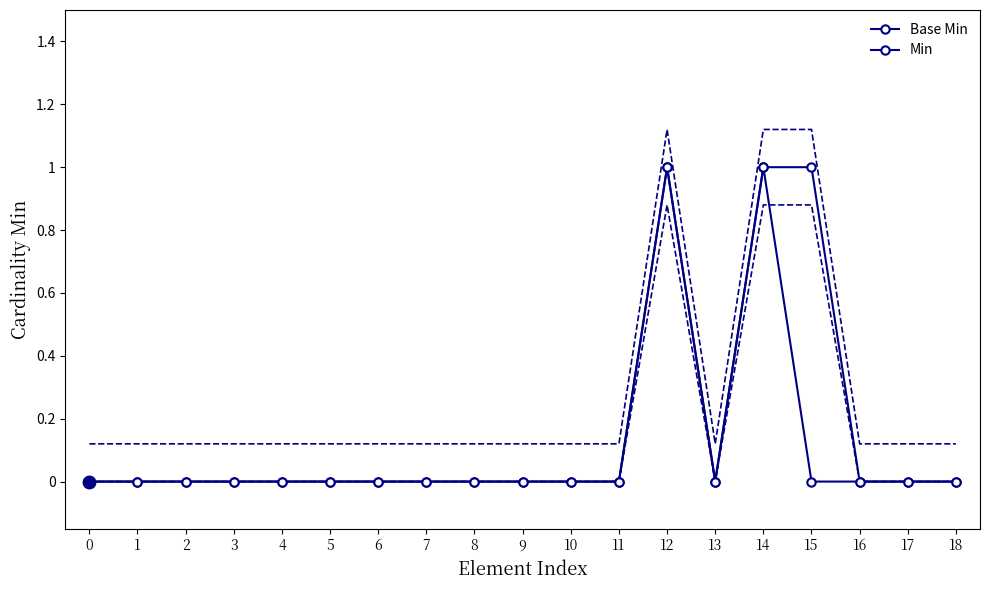

Reading left to right, list all the values displayed in this chart.

Base Min: 0	0	0	0	0	0	0	0	0	0	0	0	1	0	1	0	0	0	0
Min: 0	0	0	0	0	0	0	0	0	0	0	0	1	0	1	1	0	0	0